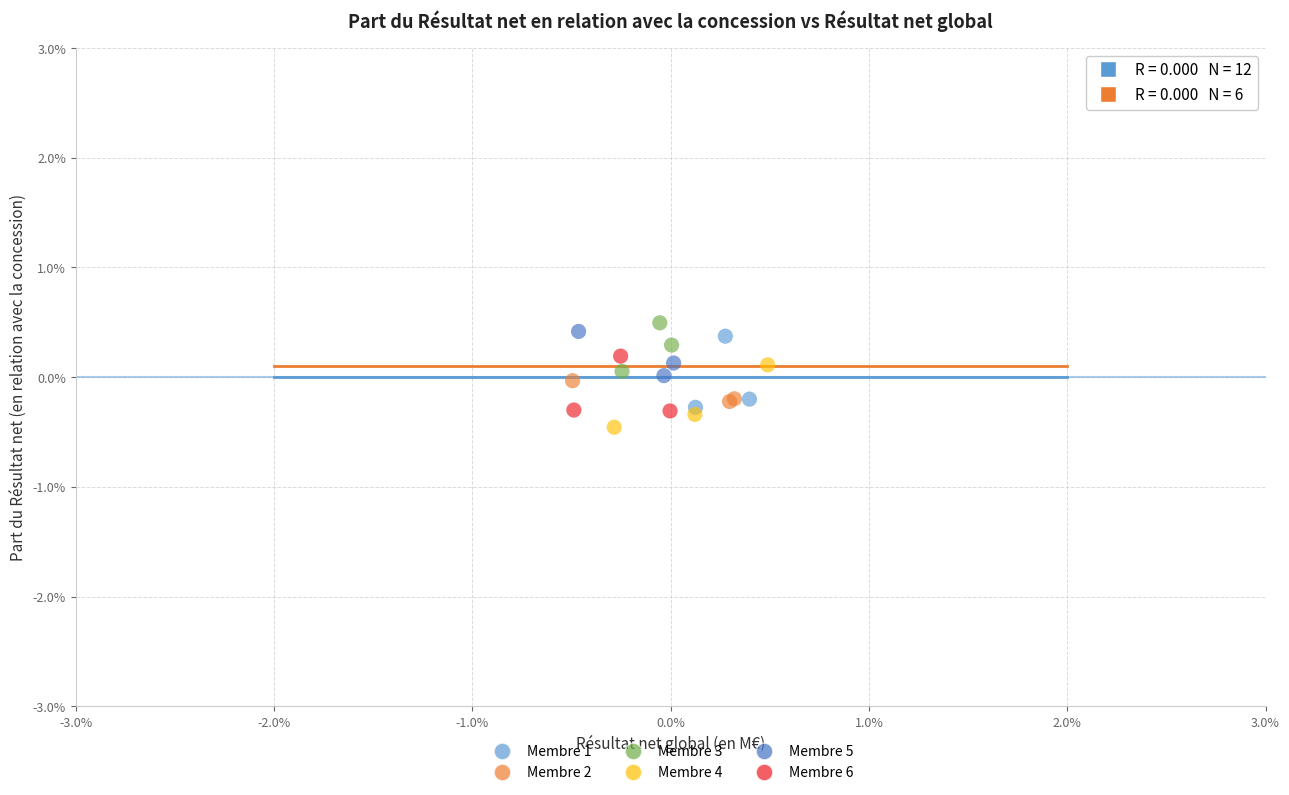

What are all the series names shown in the legend?

Membre 1, Membre 2, Membre 3, Membre 4, Membre 5, Membre 6